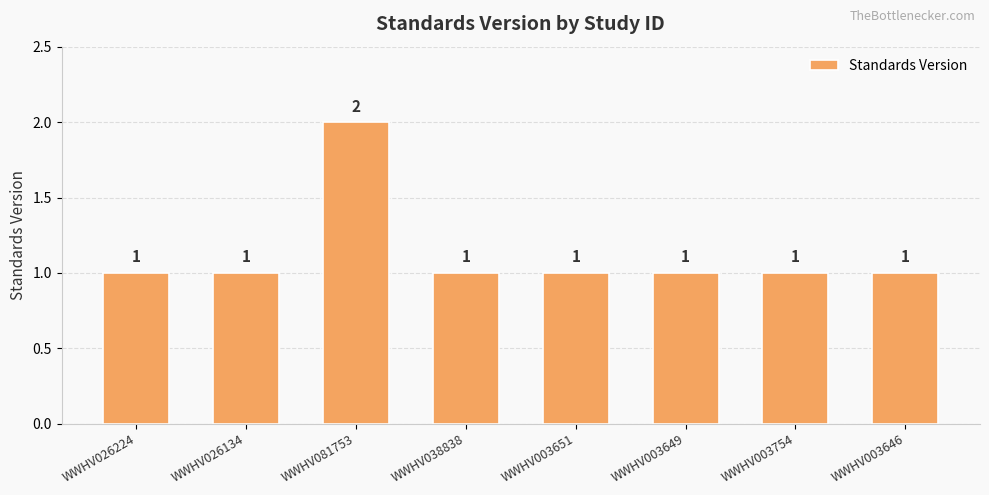

What is the greatest value displayed?

2